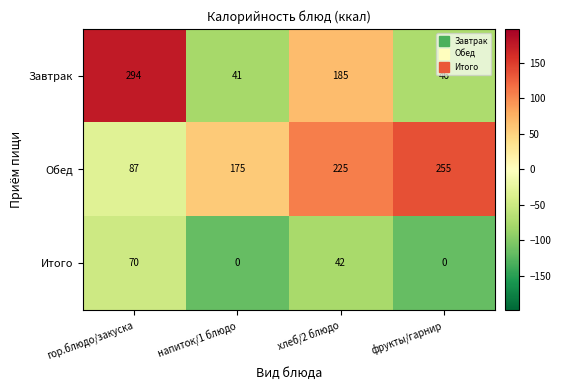

Reading right to left, what are all the values shown in this chart?

Завтрак: 46	185	41	294
Обед: 255	225	175	87
Итого: 0	42	0	70